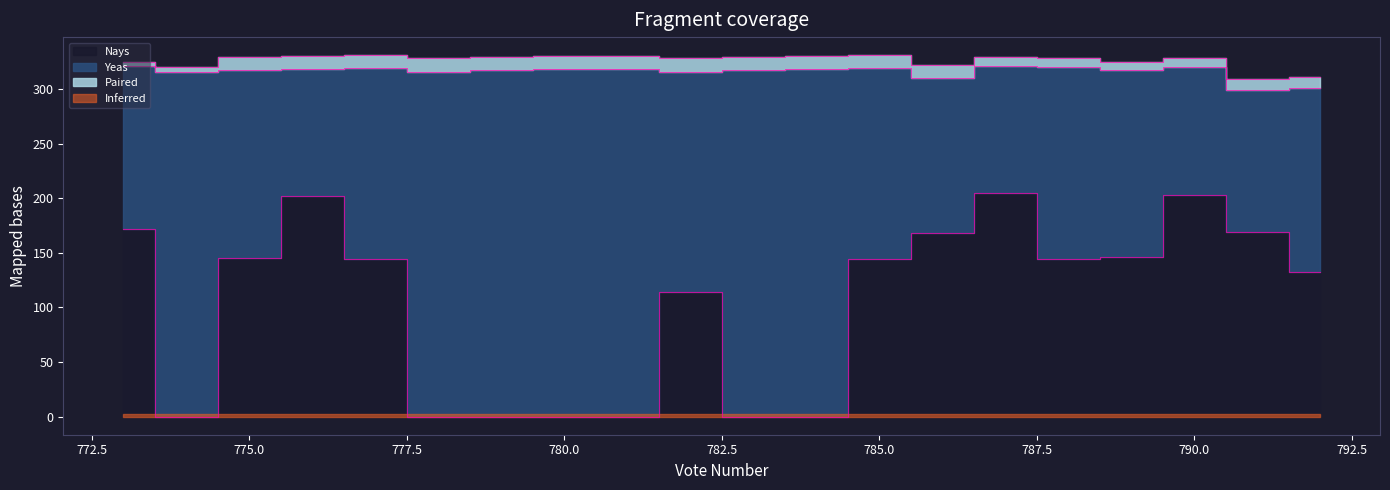

What is the spread (max minus min) of values at 790?

195